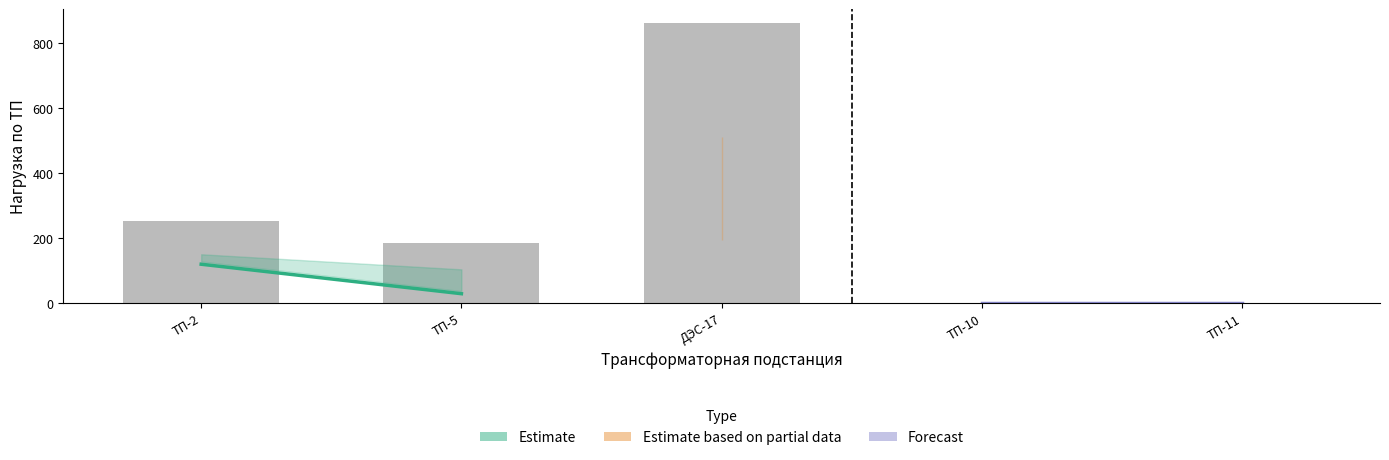

Where is the data nearest to the value 431?

ТП-2